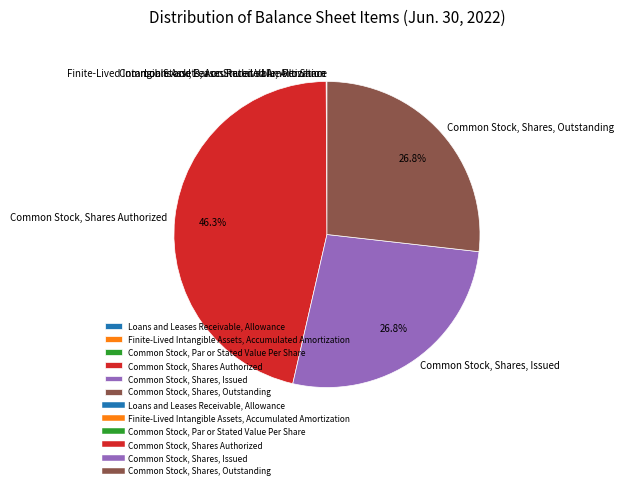

Is there any slice that represents more than half of the pie?

No